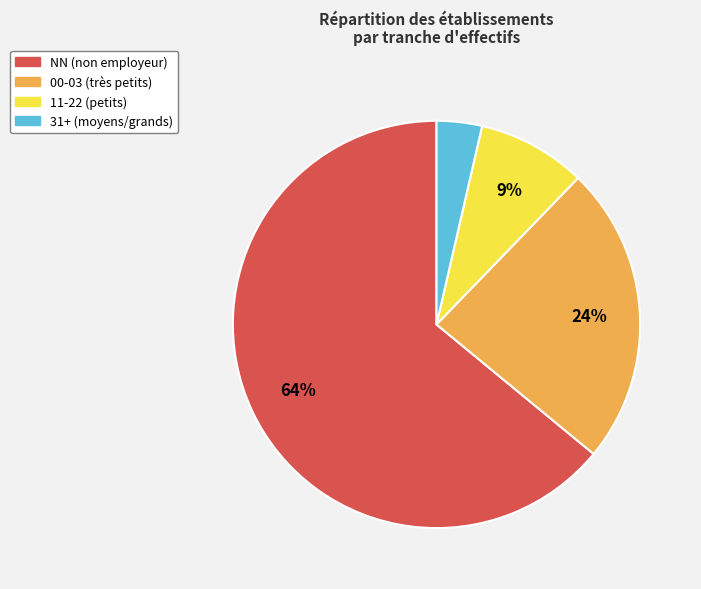

Count the number of slices in the pie.

4